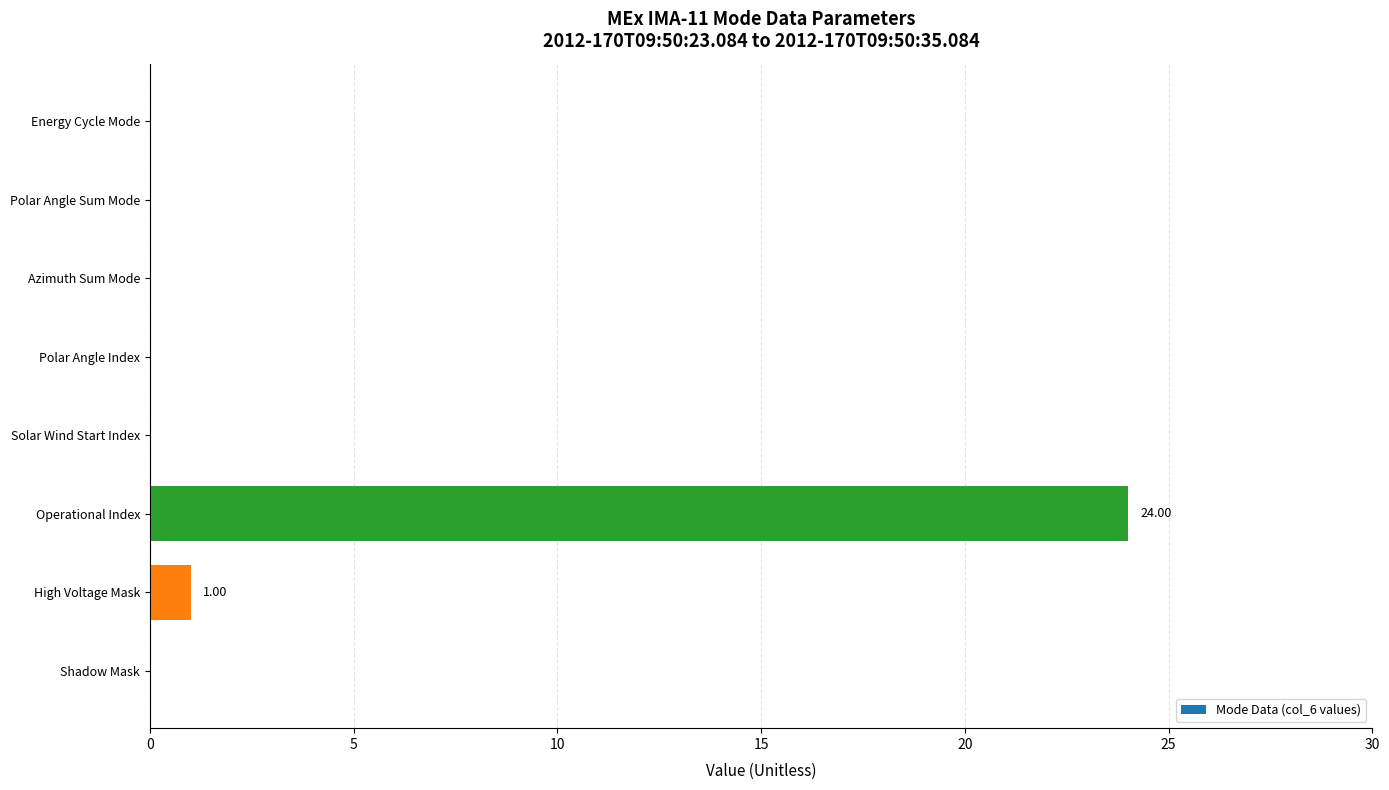

What is the sum of all values?

25